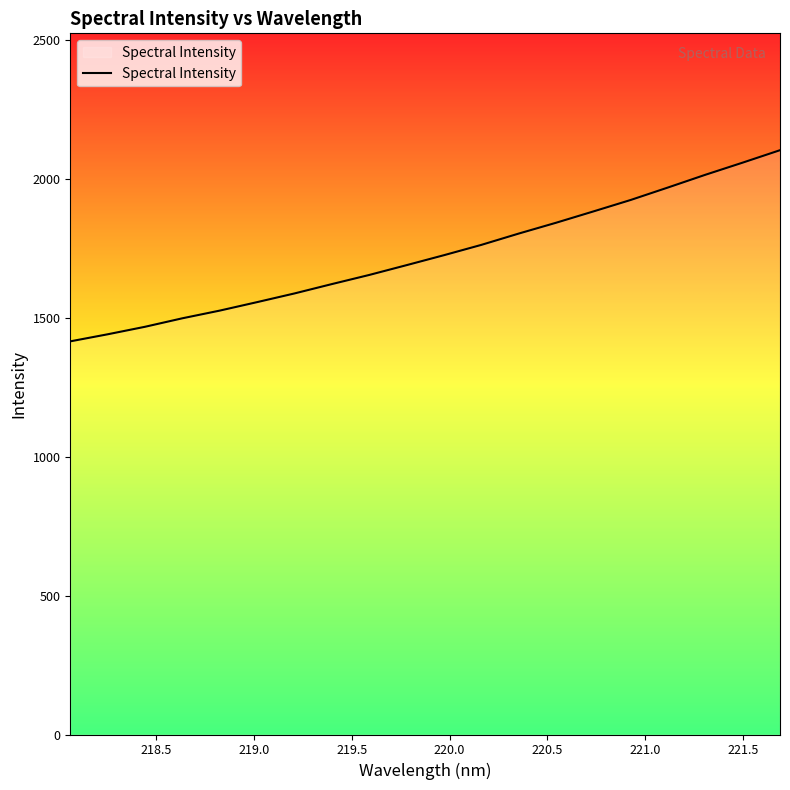

What is the difference between the maximum and minimum values?

687.7